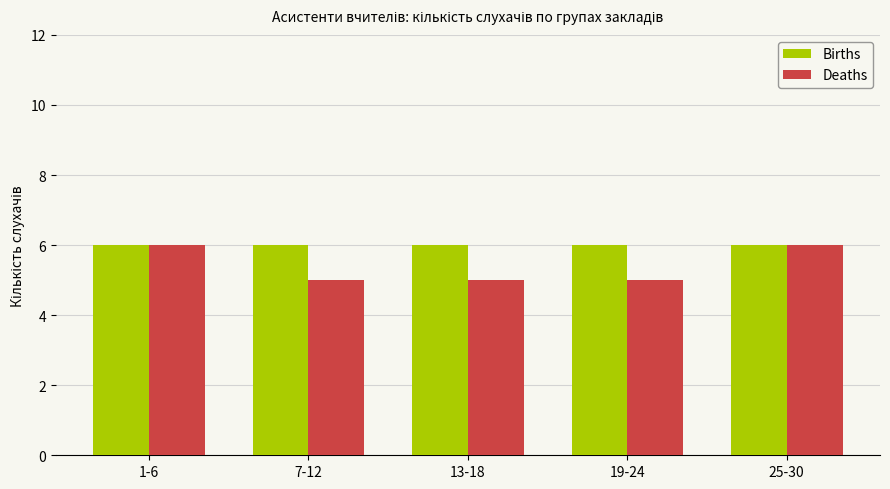

Count the Deaths values in the range 5 to 6.

5